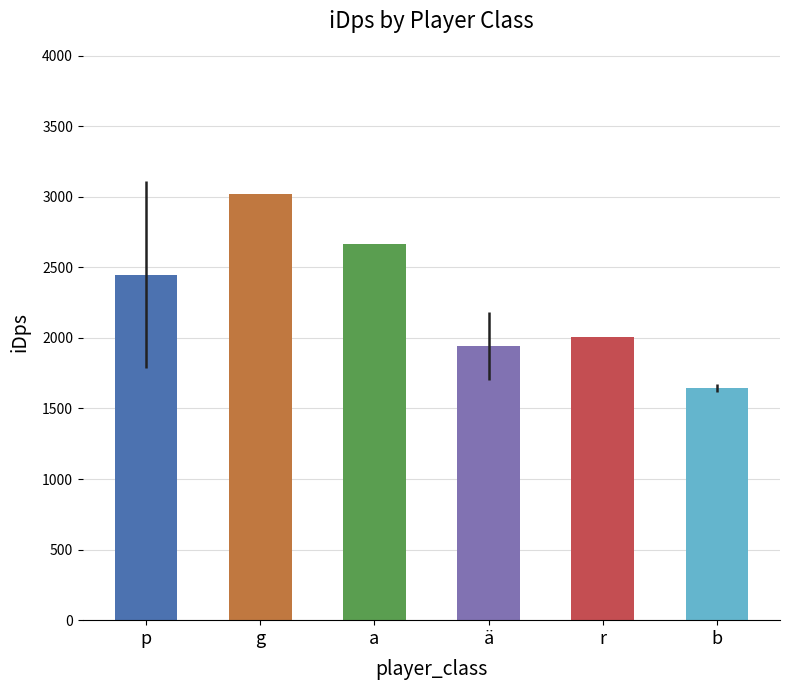

What is the value of the 1st bar from the left?

2448.3